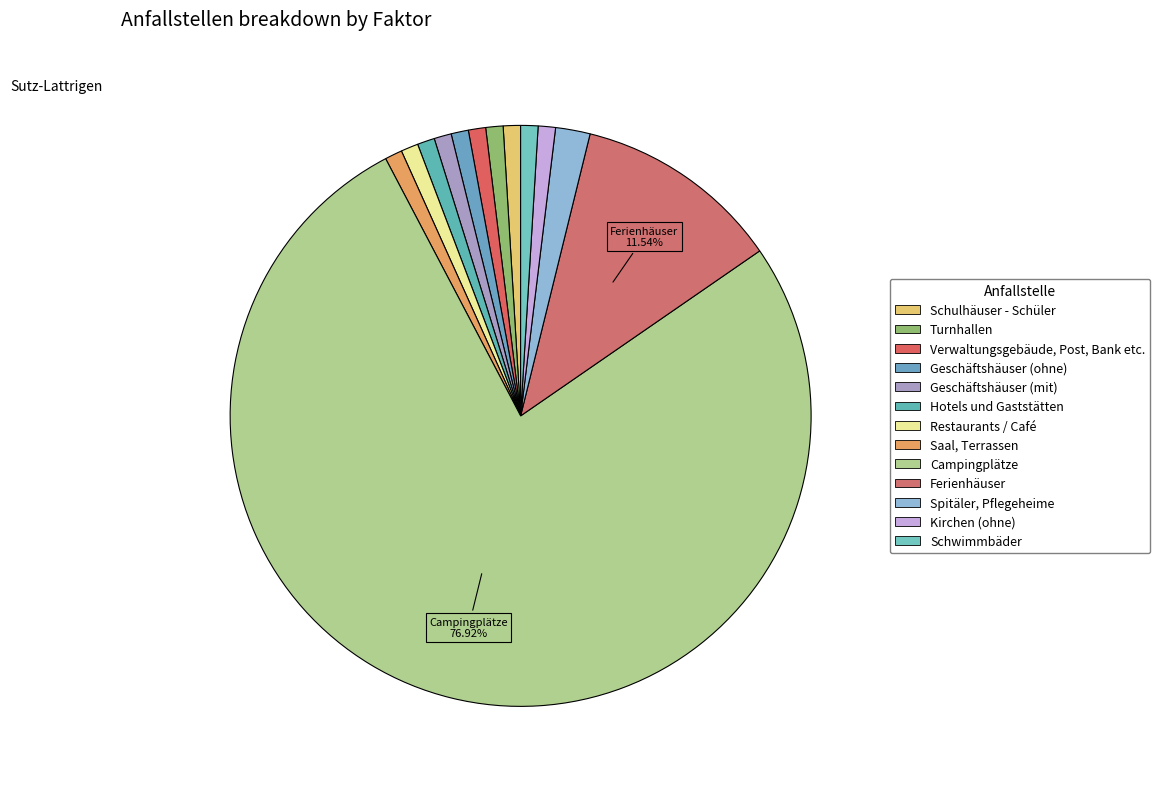

True or false: Kirchen (ohne) accounts for 11% of the total.

False